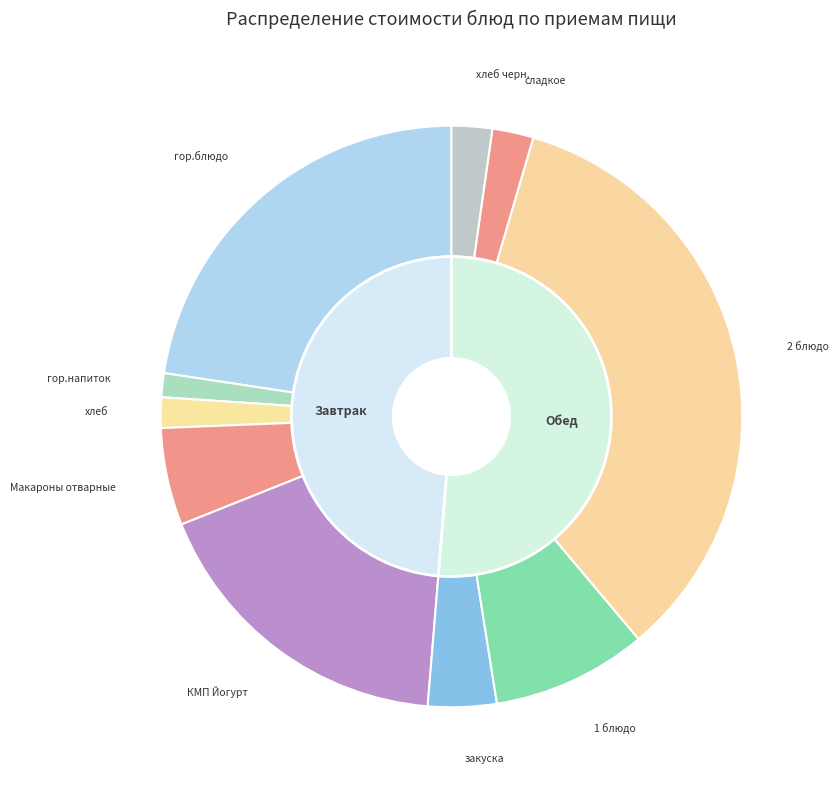

To the nearest percent, what is the difference between the largest and smallest slice percentages?

33%